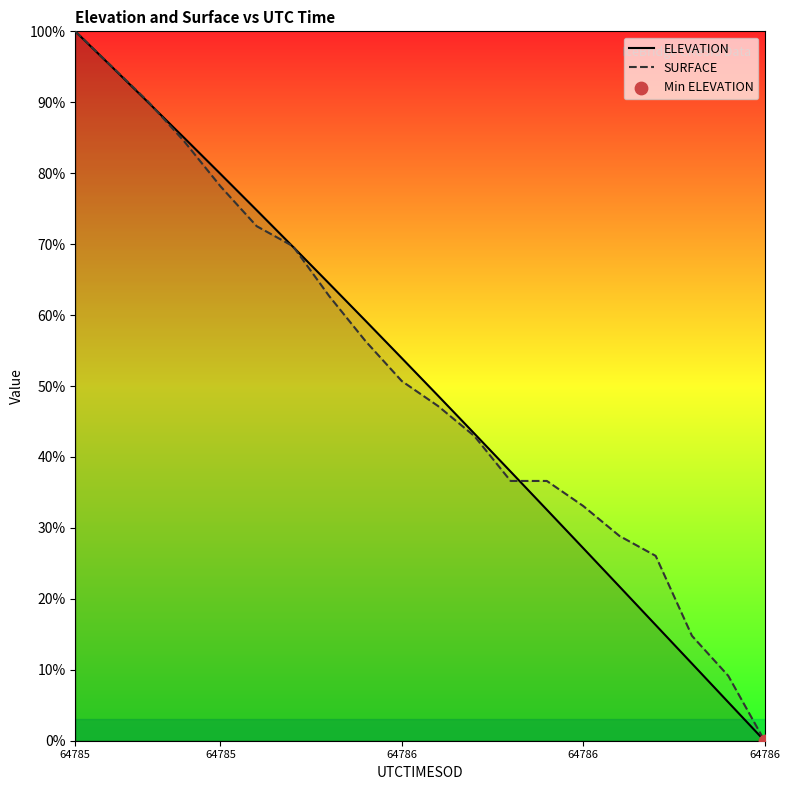

Is the value of ELEVATION at 8 greater than the value of SURFACE at 9?

Yes